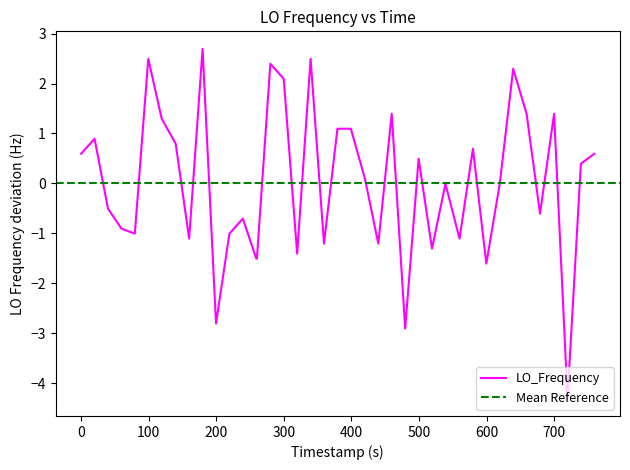

What is the lowest value of the LO_Frequency series?

-4.3